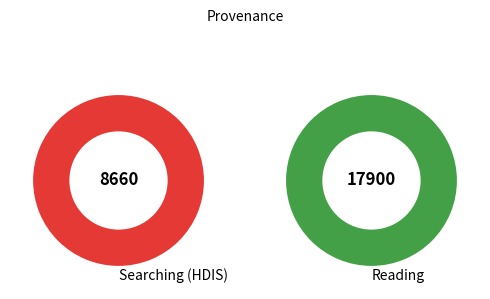

To the nearest percent, what percentage of the pie is Searching (HDIS)?

33%